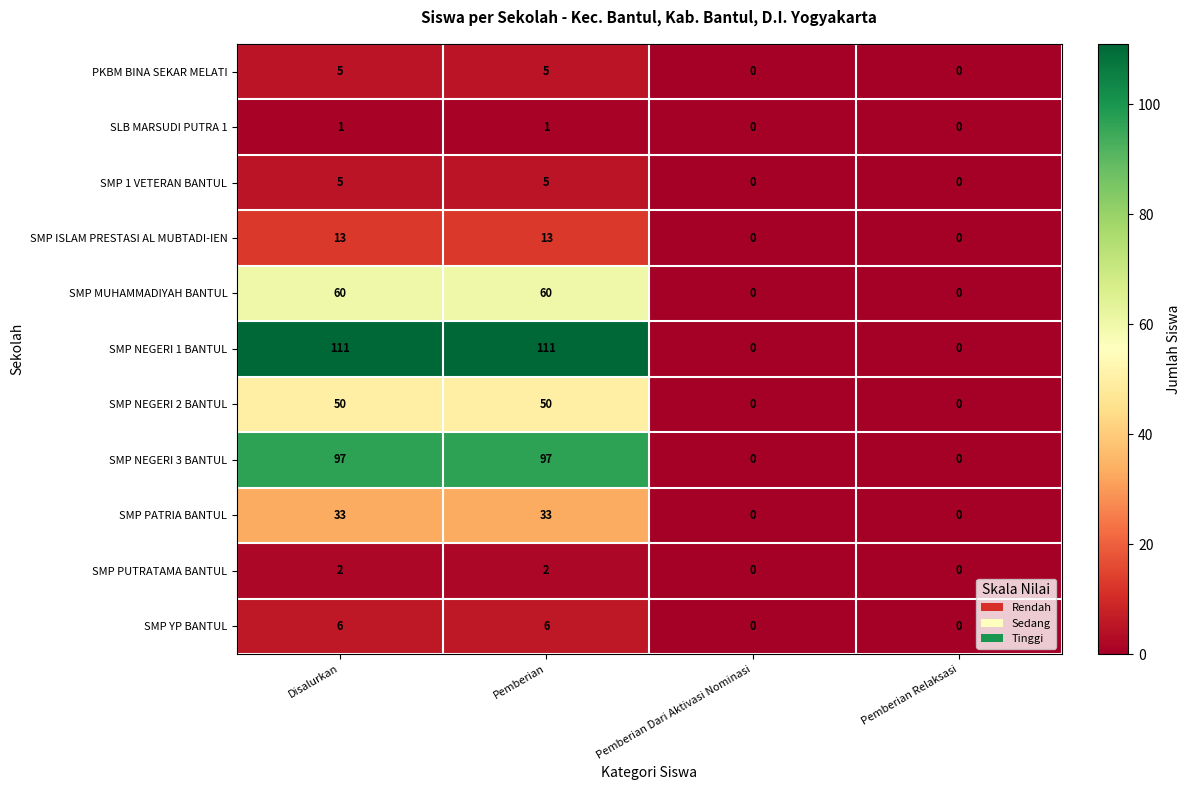

The value of SMP 1 VETERAN BANTUL at Disalurkan is 2. True or false?

False